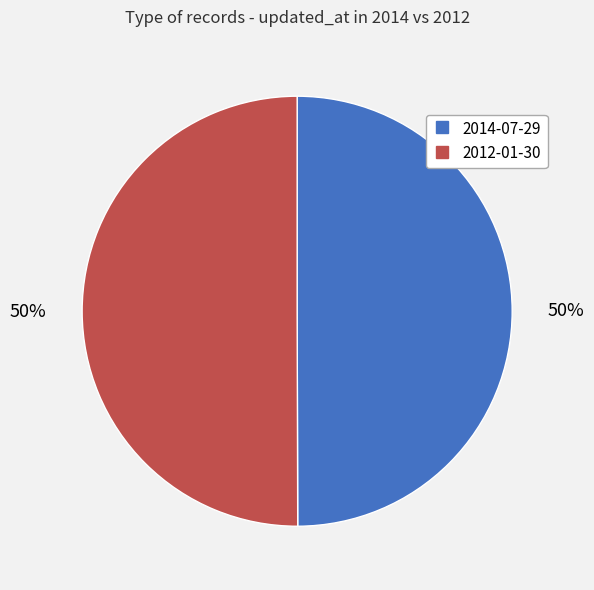

To the nearest percent, what percentage of the pie is 2014-07-29?

50%